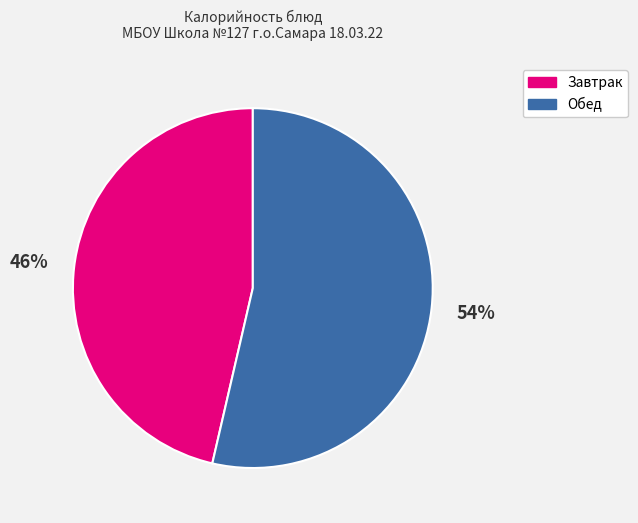

How many segments does this pie chart have?

2